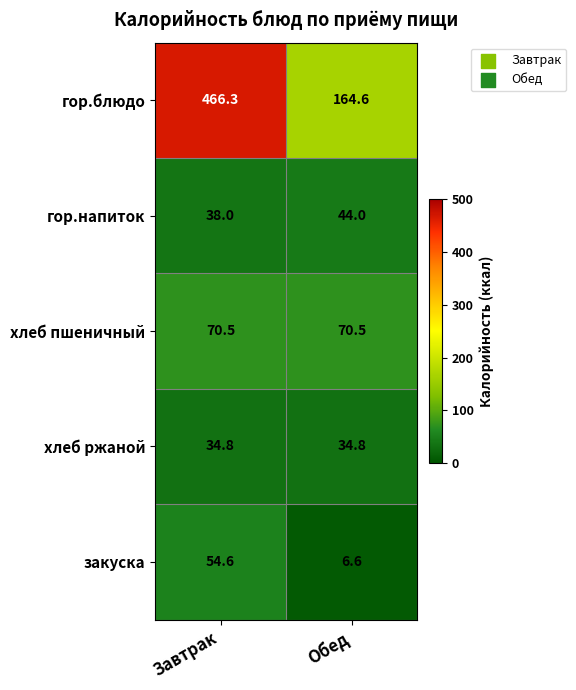

Where is закуска nearest to the value 30?

Обед